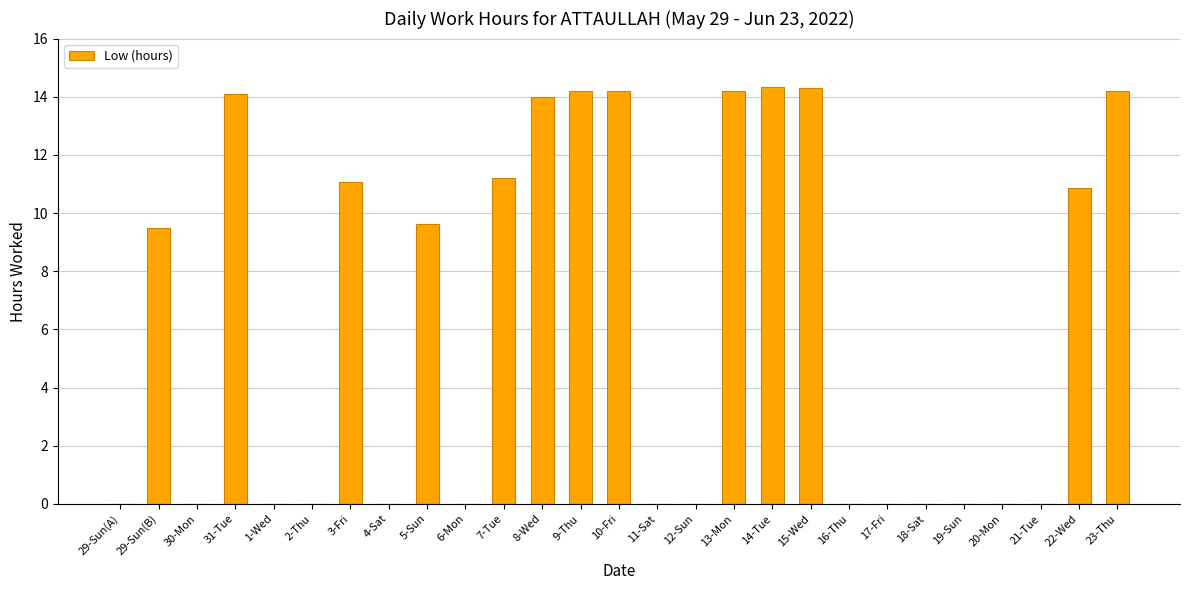

Between 3-Fri and 12-Sun, which is larger?

3-Fri